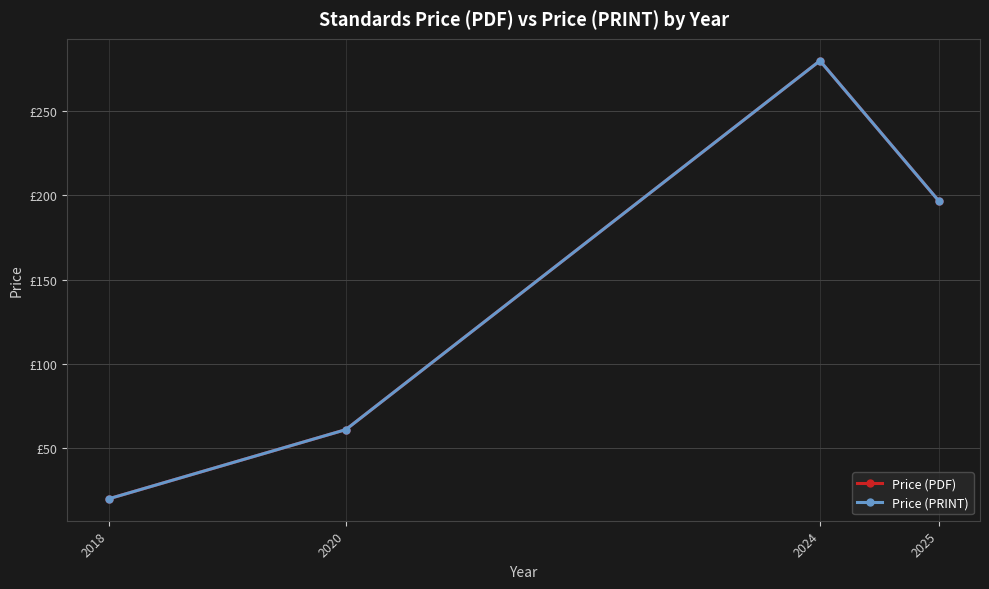

List the series in order of their peak value, lowest first.

Price (PDF), Price (PRINT)